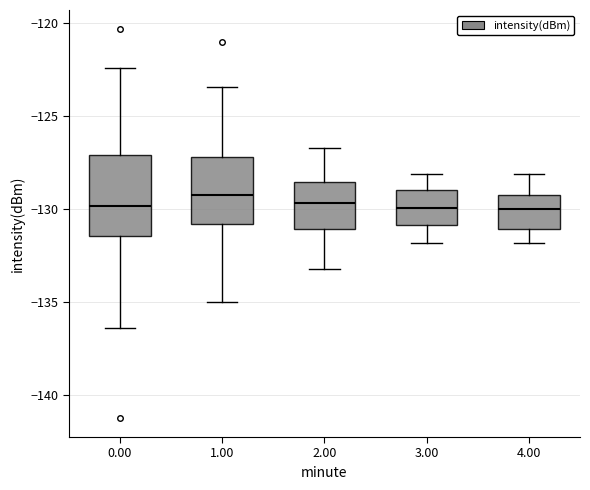

Reading left to right, read every box against the y-axis: the position of its median line, the range the box covers, and the ends of its whiskers. The values are not printed on the chart, so give them approximately, as read against the axis.

0.00: median -130.0, box -131.5 to -127.0, whiskers -136.5 to -122.5
1.00: median -129.0, box -131.0 to -127.0, whiskers -135.0 to -123.5
2.00: median -129.5, box -131.0 to -128.5, whiskers -133.0 to -126.5
3.00: median -130.0, box -131.0 to -129.0, whiskers -132.0 to -128.0
4.00: median -130.0, box -131.0 to -129.0, whiskers -132.0 to -128.0